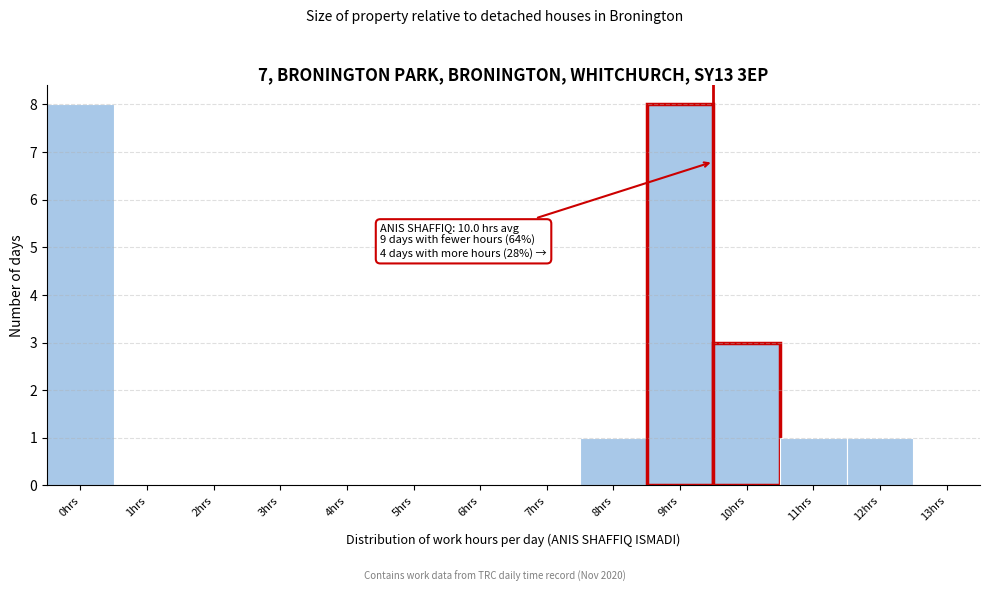

Reading left to right, transcribe all the data shown in this chart.

0hrs=8	1hrs=0	2hrs=0	3hrs=0	4hrs=0	5hrs=0	6hrs=0	7hrs=0	8hrs=1	9hrs=8	10hrs=3	11hrs=1	12hrs=1	13hrs=0